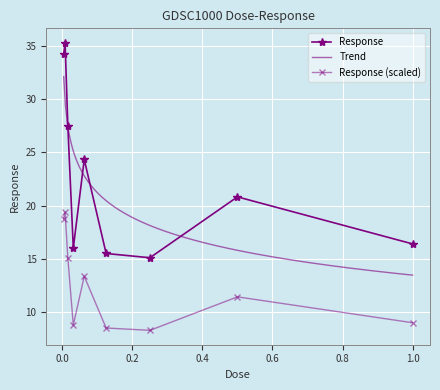

What is the difference between the values at 0.03125 and 0.0625?

8.3